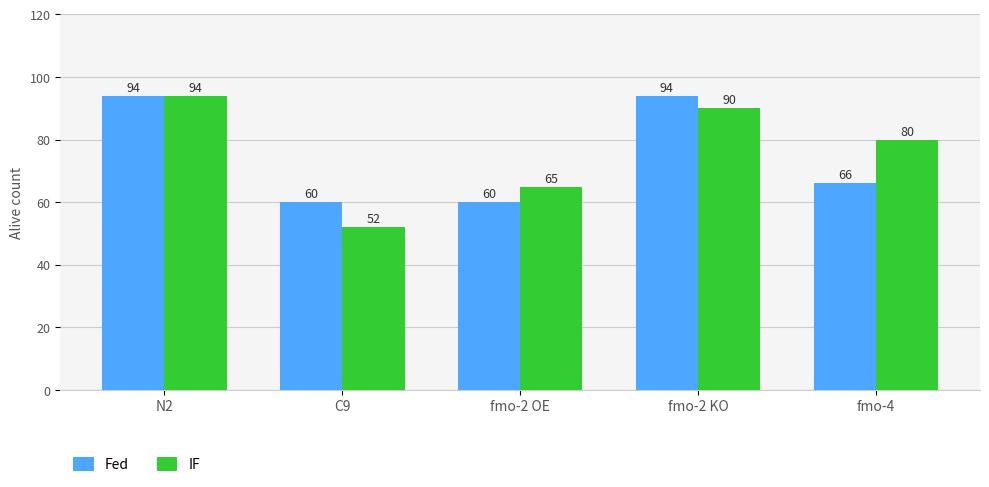

Rank the series at fmo-2 OE from lowest to highest value.

Fed, IF